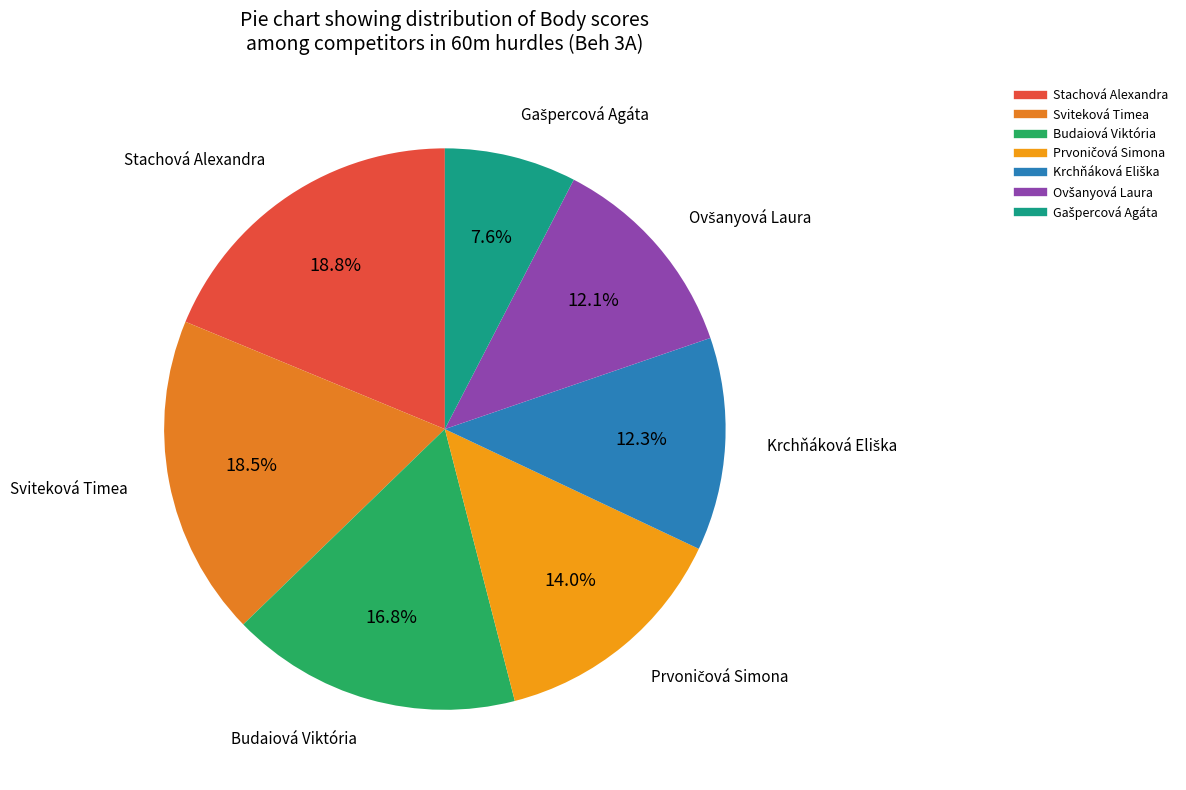

Is there a majority slice in this chart?

No